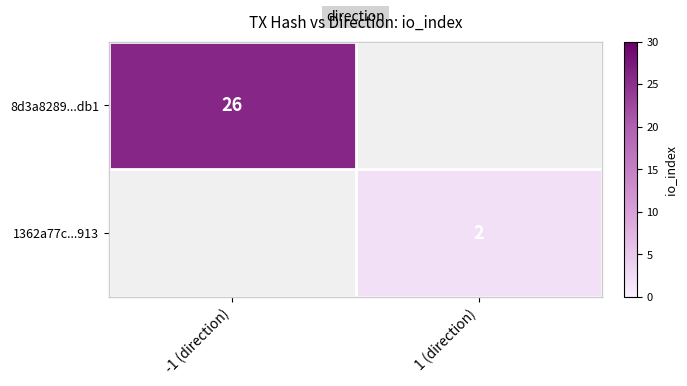

At which category is the sum across all series the highest?

-1 (direction)